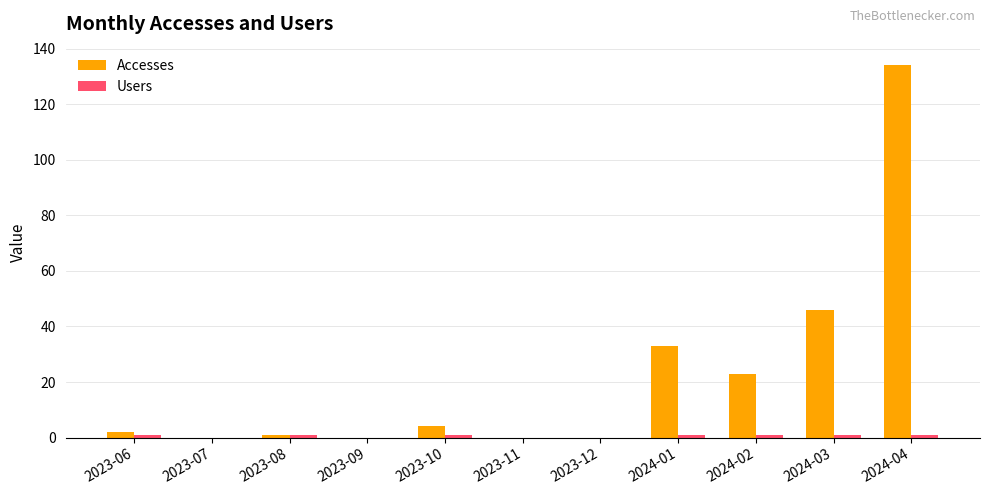

Which series has the largest total across all categories?

Accesses